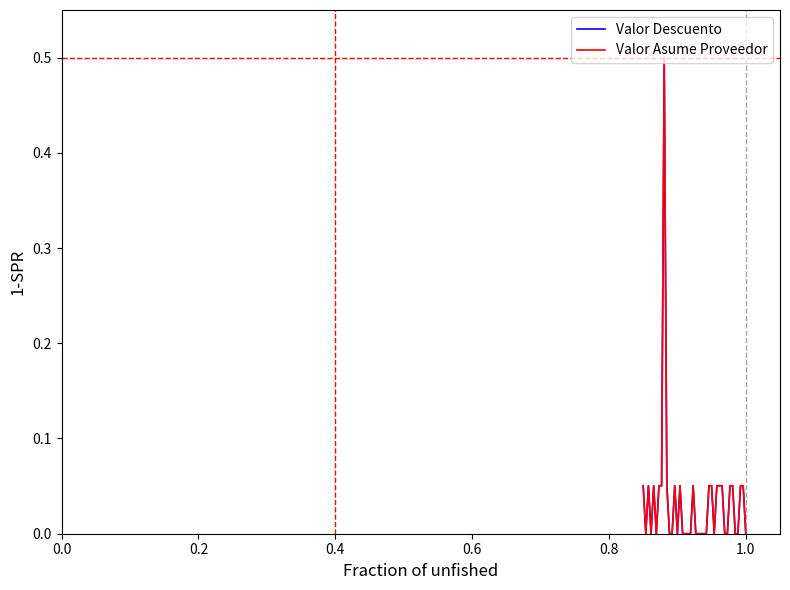

What is the maximum value for Valor Asume Proveedor?

0.5